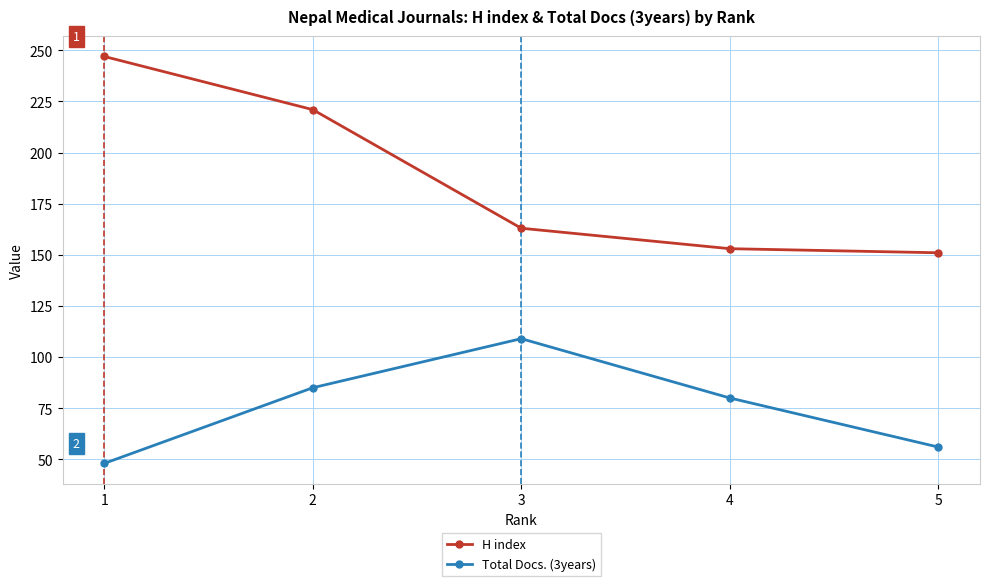

Rank the series at 5 from highest to lowest value.

H index, Total Docs. (3years)